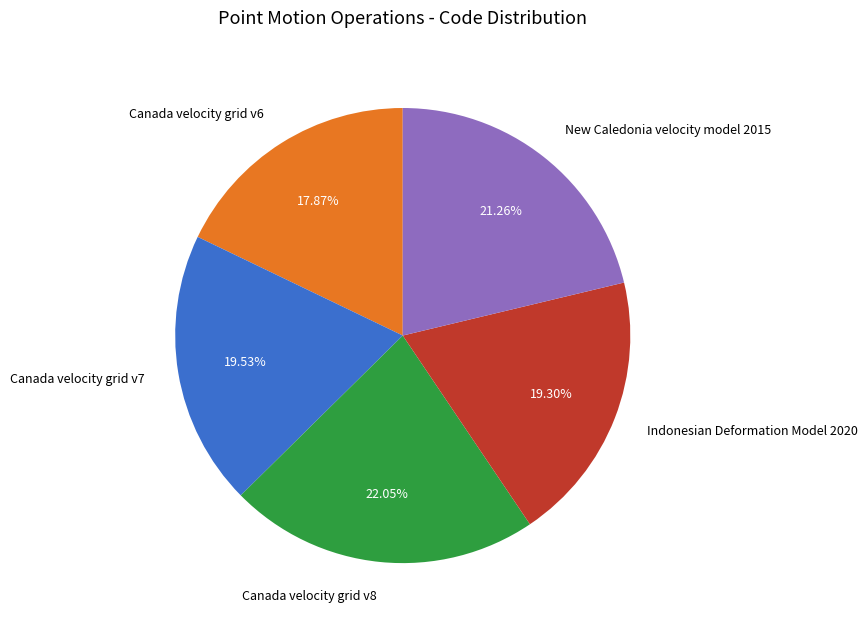

How many segments does this pie chart have?

5